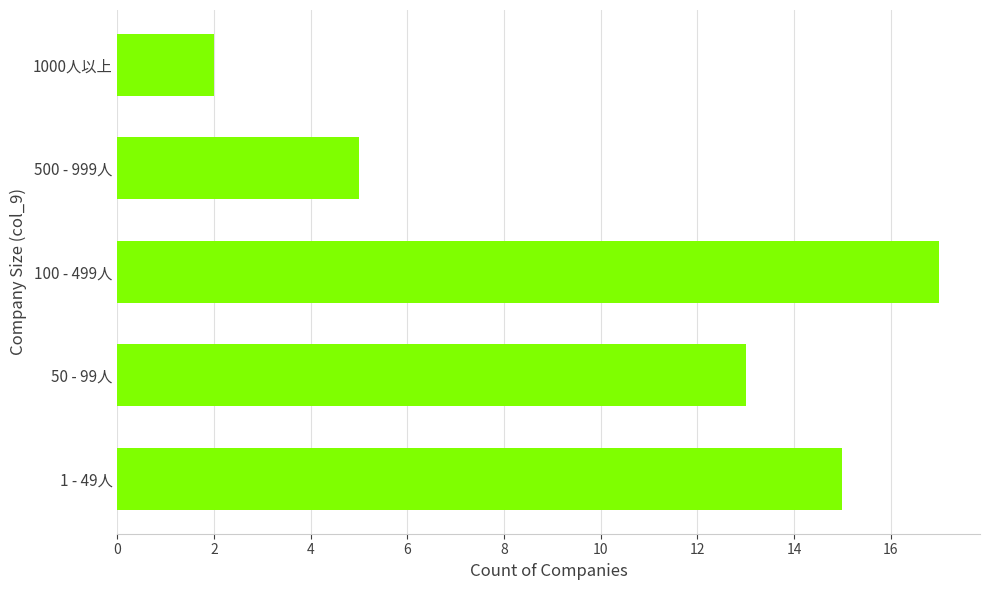

What is the average value?

10